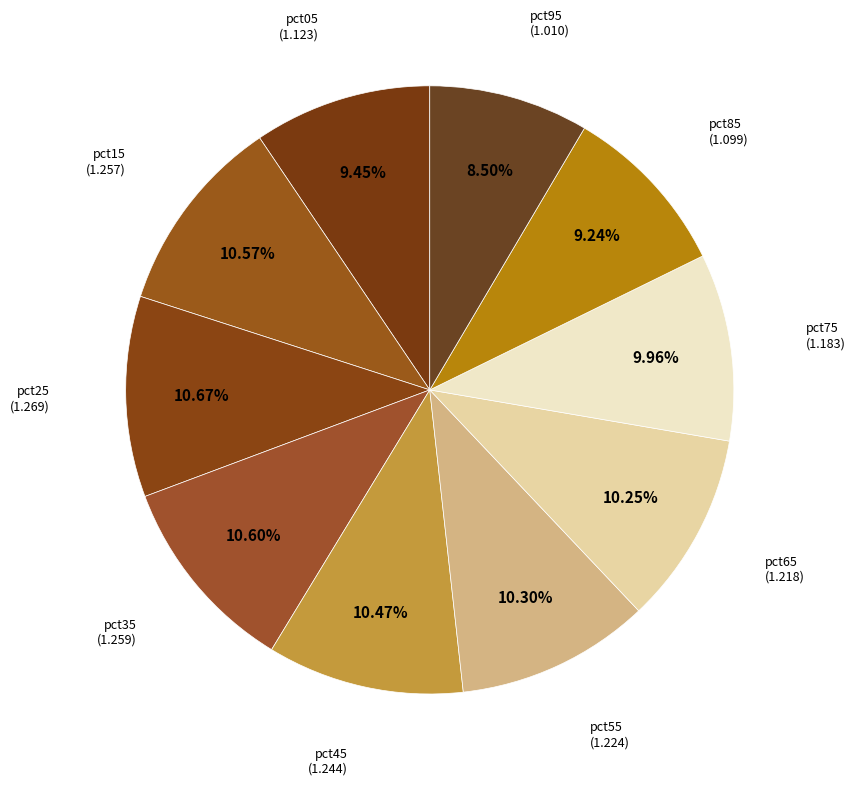

How many segments does this pie chart have?

10